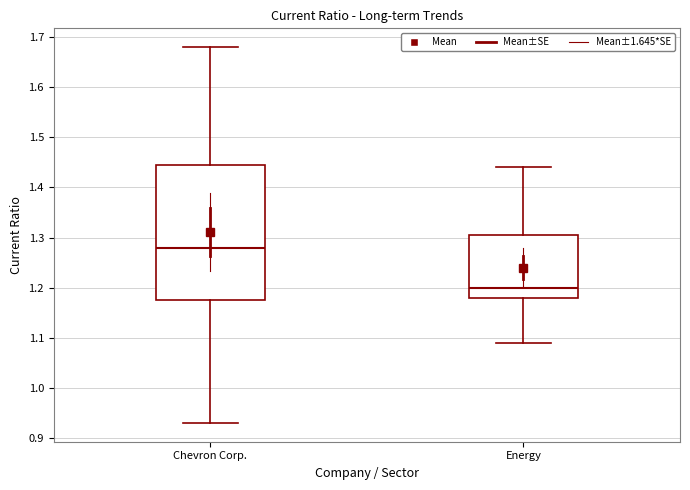

Reading left to right, read every box against the y-axis: the position of its median line, the range the box covers, and the ends of its whiskers. The values are not printed on the chart, so give them approximately, as read against the axis.

Chevron Corp.: median 1.28, box 1.18 to 1.45, whiskers 0.93 to 1.68
Energy: median 1.20, box 1.18 to 1.31, whiskers 1.09 to 1.44